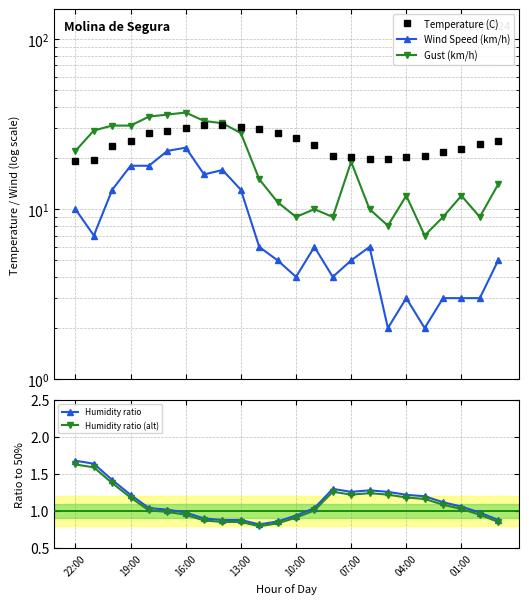

At how many categories does at least one series exceed 27?

11